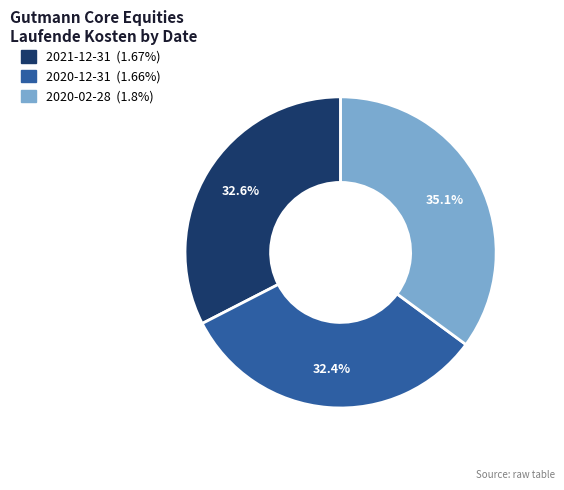

How many slices are in this pie chart?

3